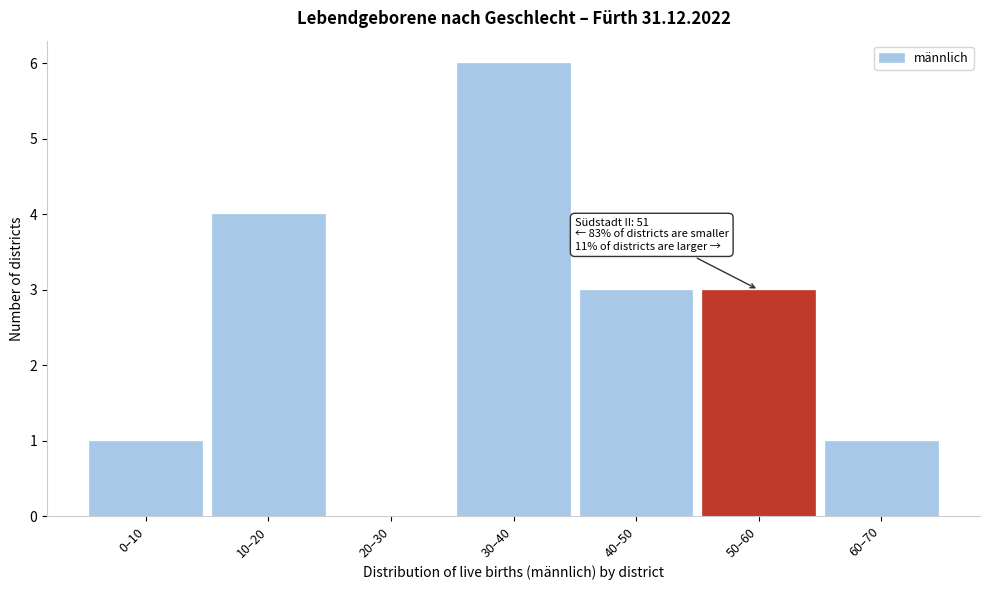

Reading left to right, what are all the values shown in this chart?

0–10=1	10–20=4	20–30=0	30–40=6	40–50=3	50–60=3	60–70=1